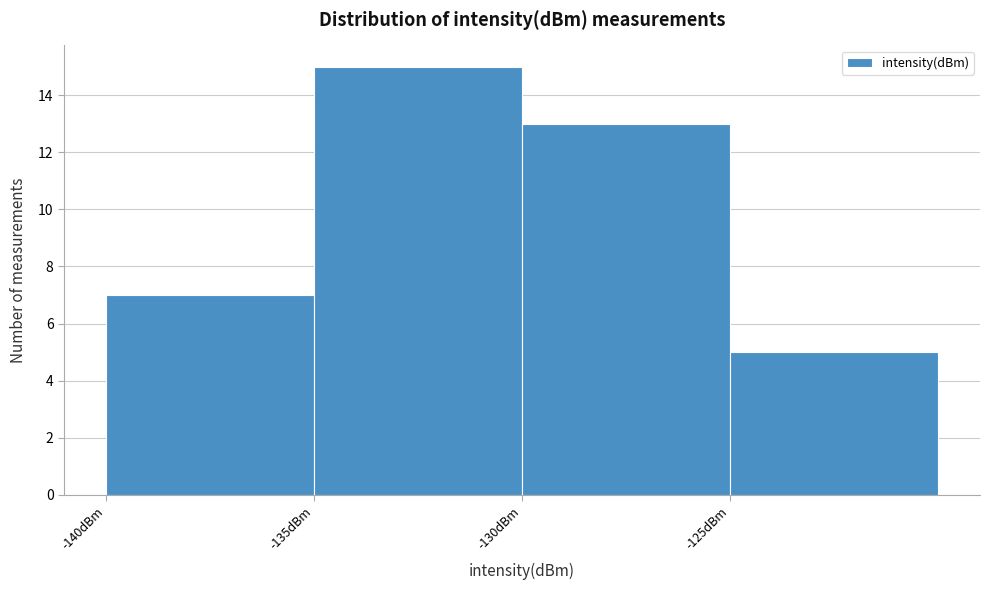

What is the height of the bar covering -125 to -120 on the x-axis? The values are not printed on the chart, so give them approximately, as read against the axis.

5